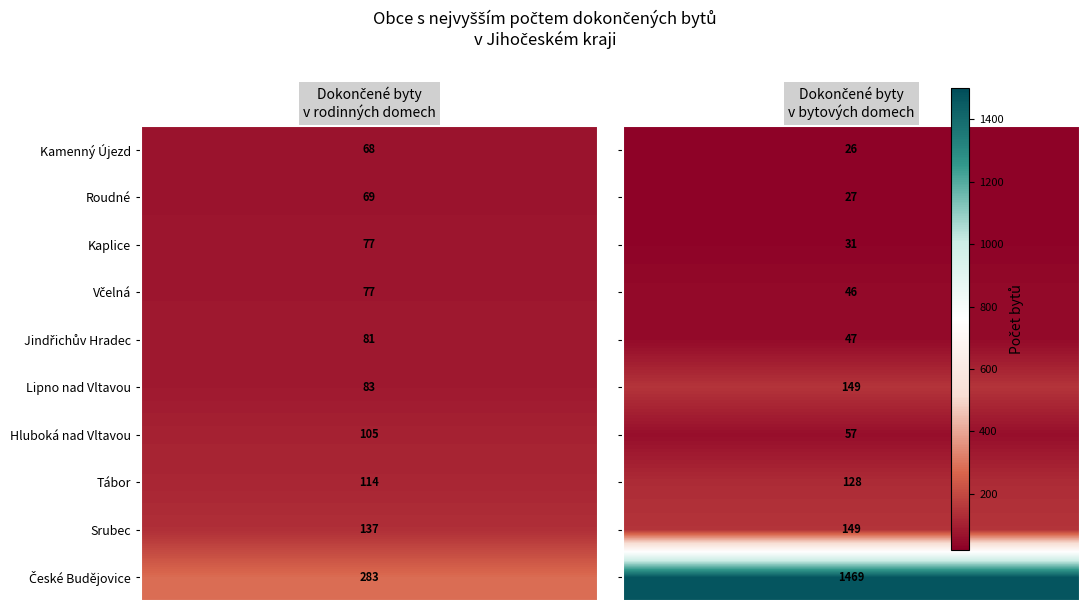

What is the difference between the highest and lowest values at Včelná?

31